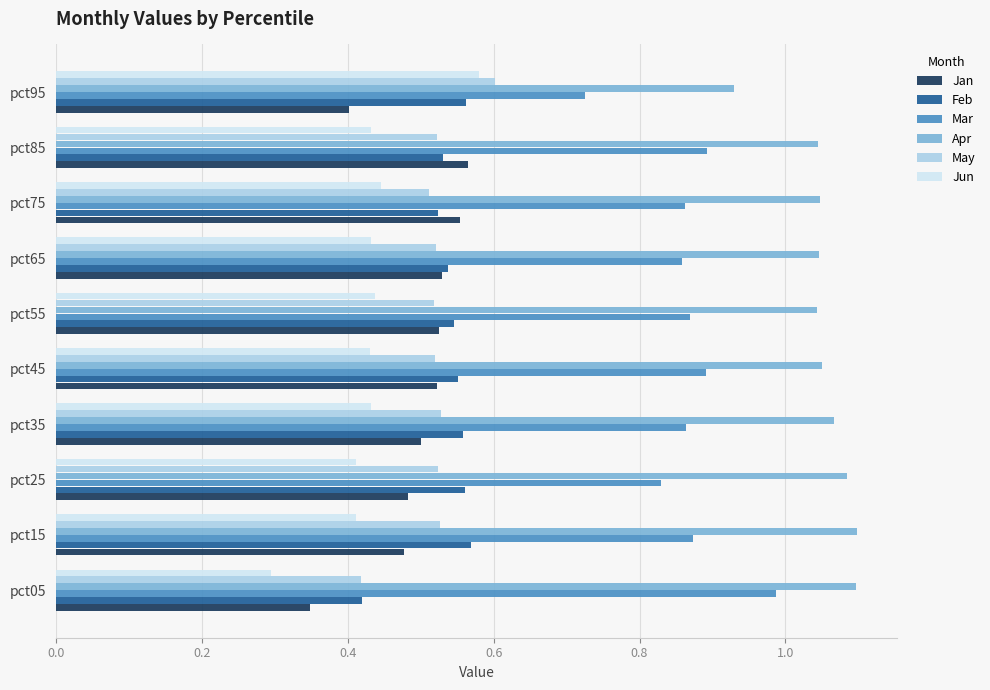

What is the sum of all Jun values?

4.3